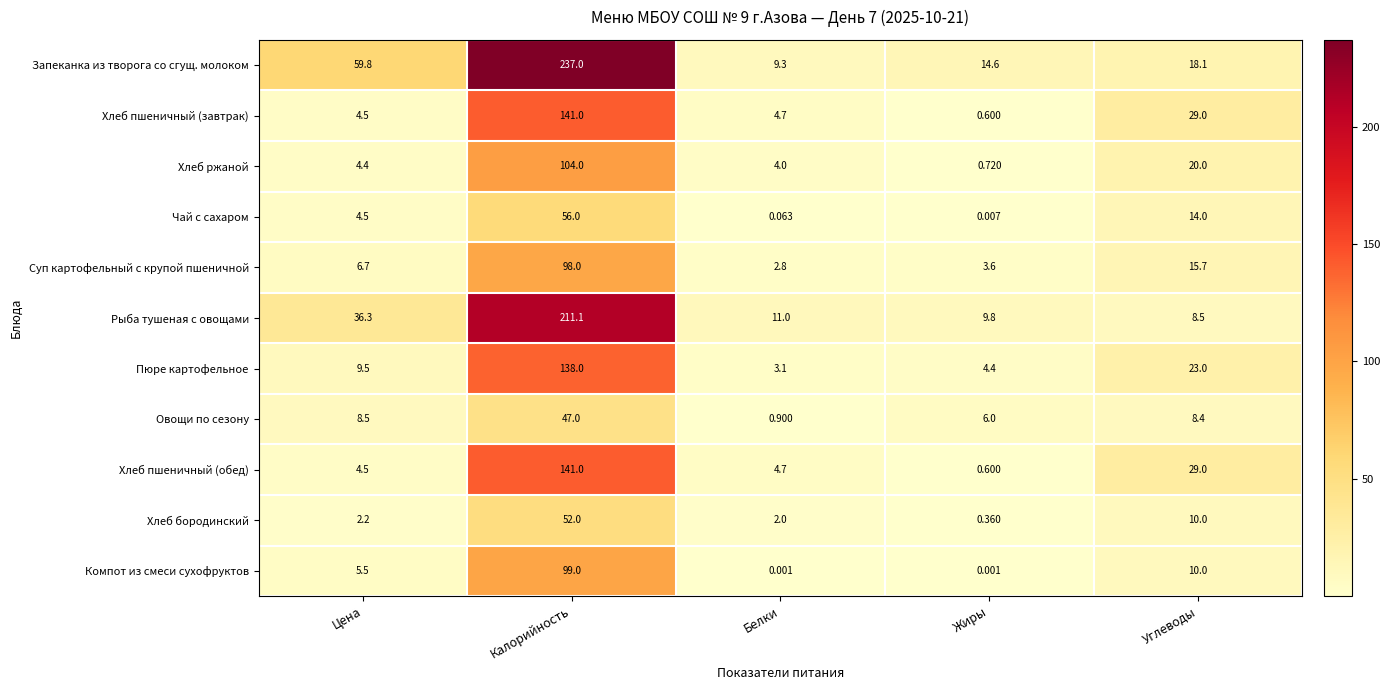

Which series has the largest range (max minus min)?

Запеканка из творога со сгущ. молоком